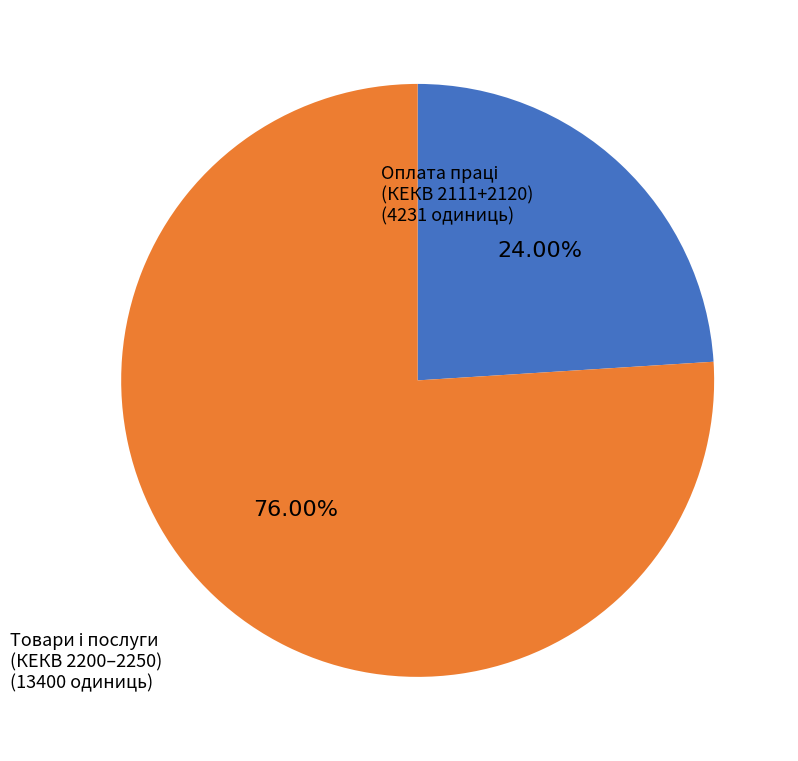

Is there a majority slice in this chart?

Yes